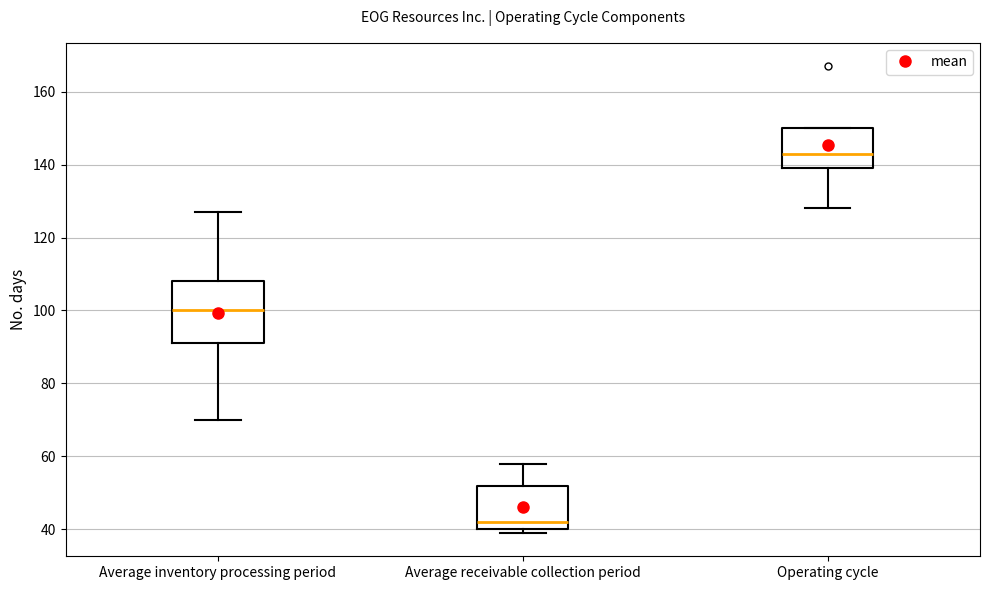

Which box is the tallest, from its lower edge to its upper edge?

Average inventory processing period